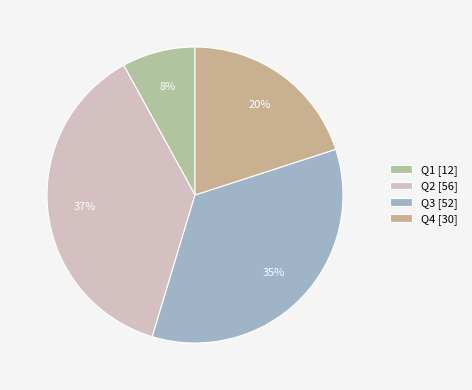

Does any single category account for the majority?

No